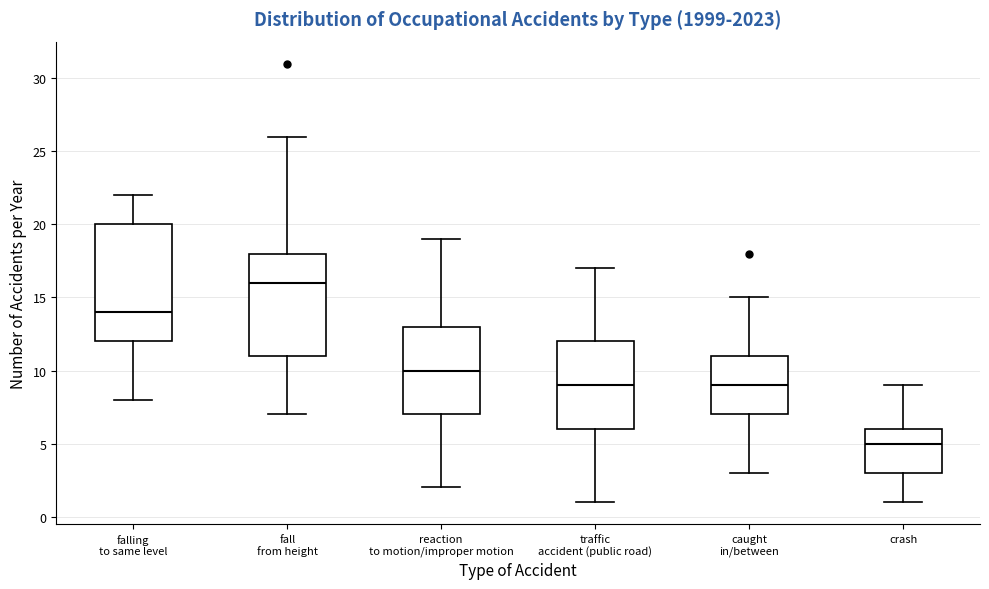

Where is the upper edge of the box for fall from height on the y-axis? The values are not printed on the chart, so give them approximately, as read against the axis.

18